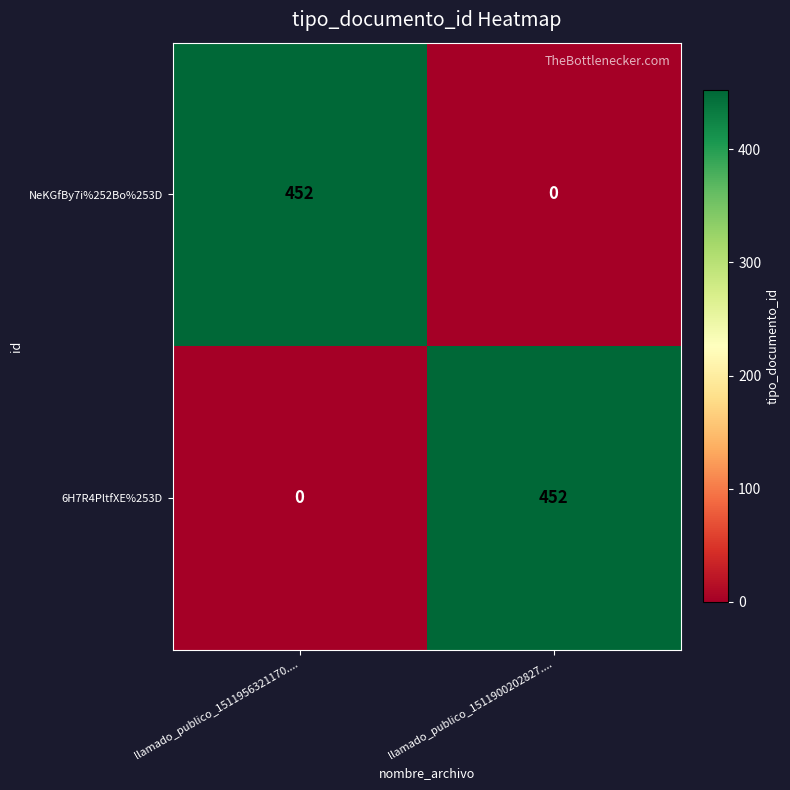

How many categories are shown in the chart?

2